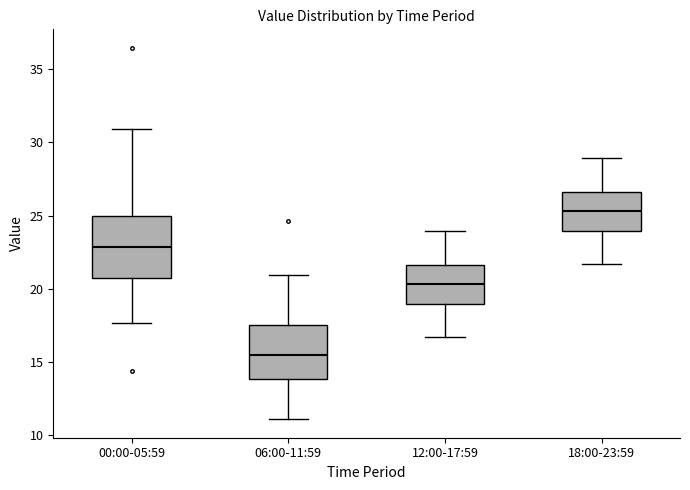

Which box's median line is the lowest?

06:00-11:59